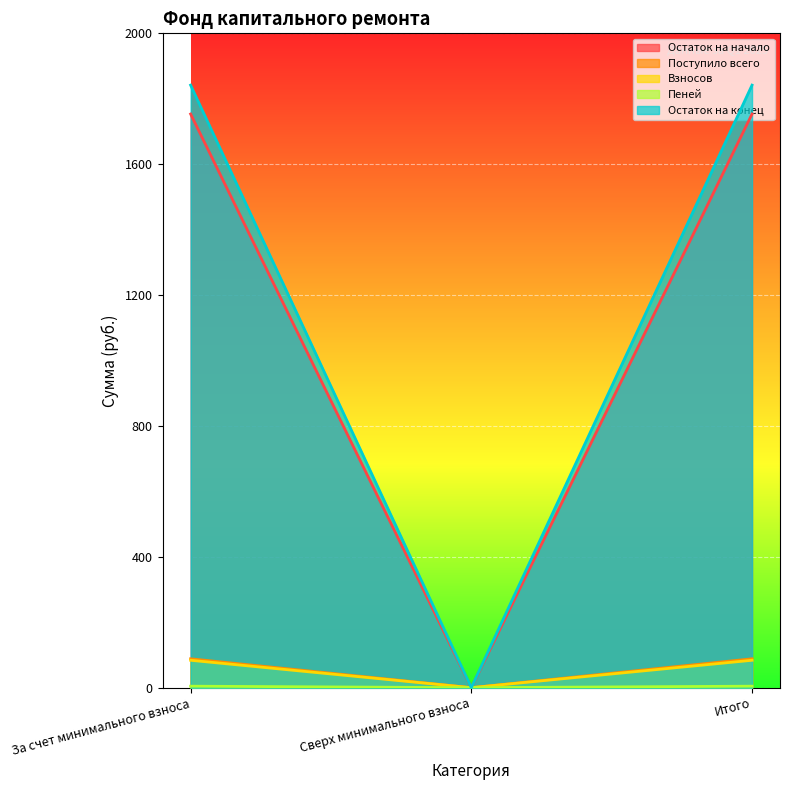

Which series has the widest spread of values?

Остаток на конец